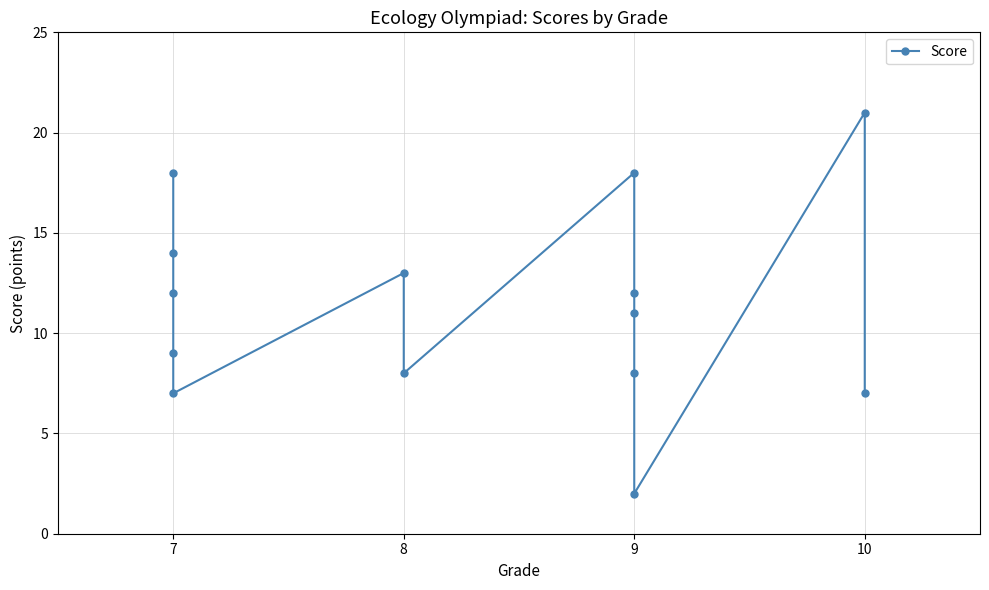

What is the average value?

11